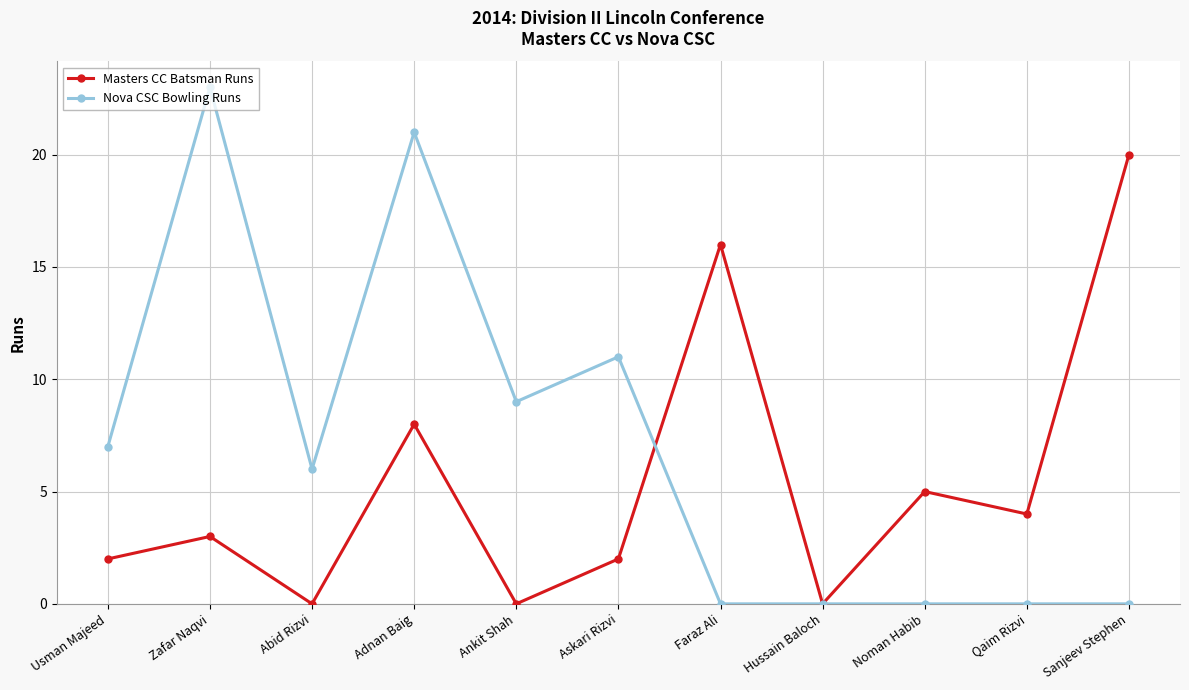

Is the value of Nova CSC Bowling Runs at Ankit Shah greater than the value of Masters CC Batsman Runs at Abid Rizvi?

Yes